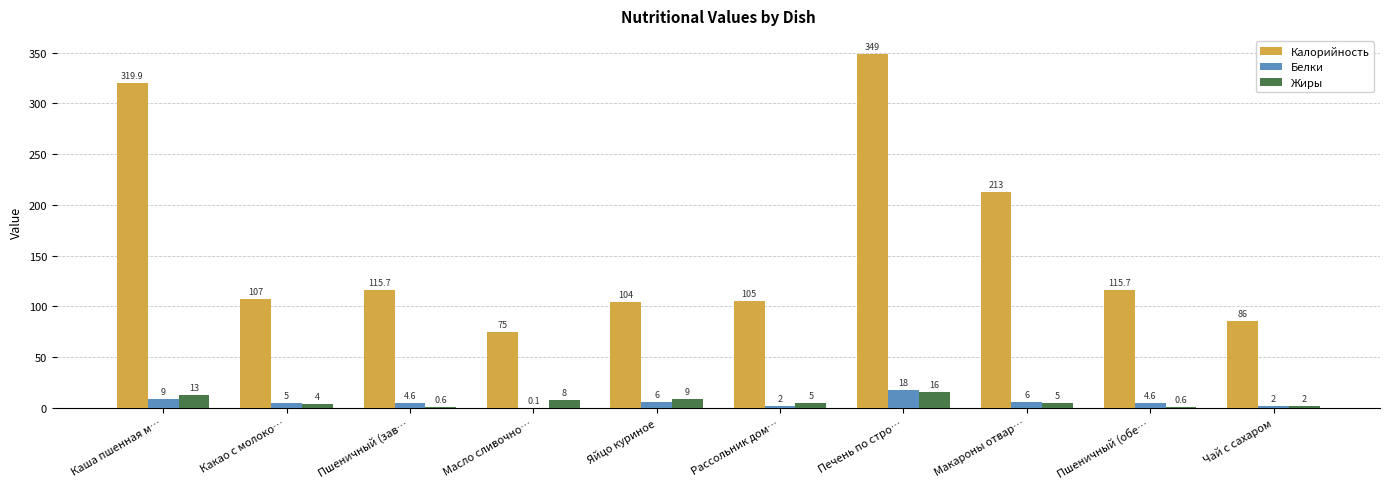

The value of Калорийность at Каша пшенная м… is 319.9. True or false?

True